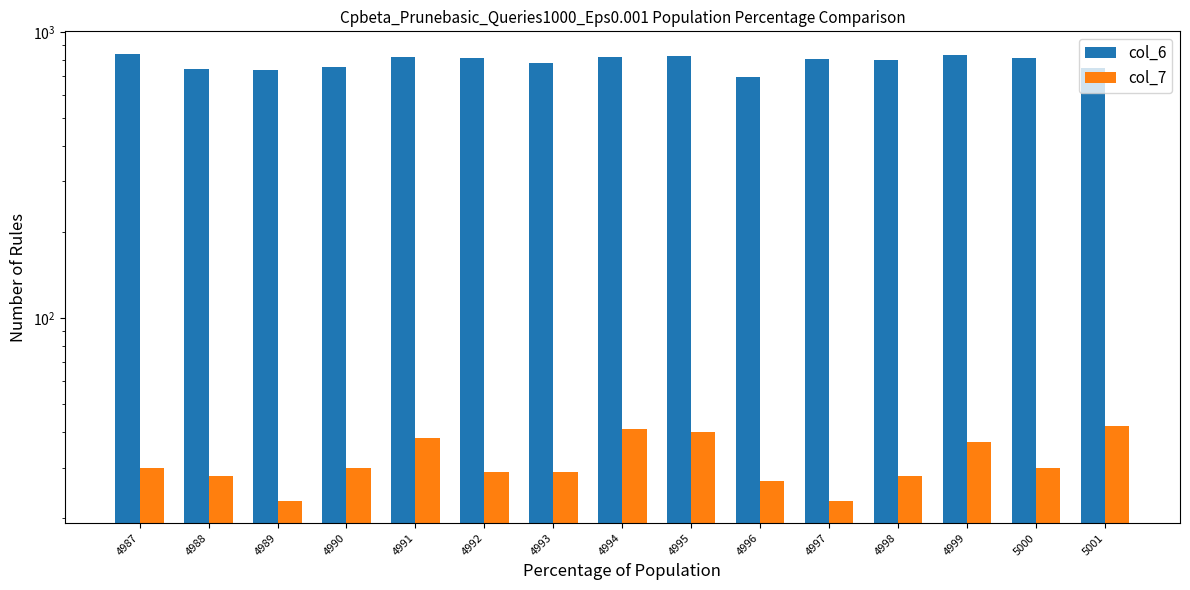

List the series in order of their overall mean, lowest first.

col_7, col_6